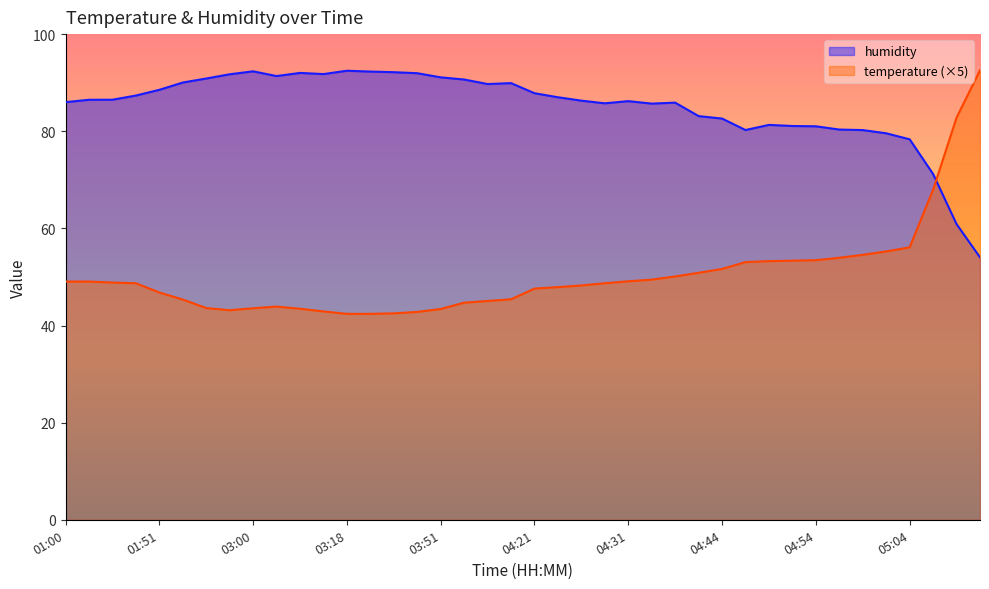

What is the label of the 17th point from the left?

03:51